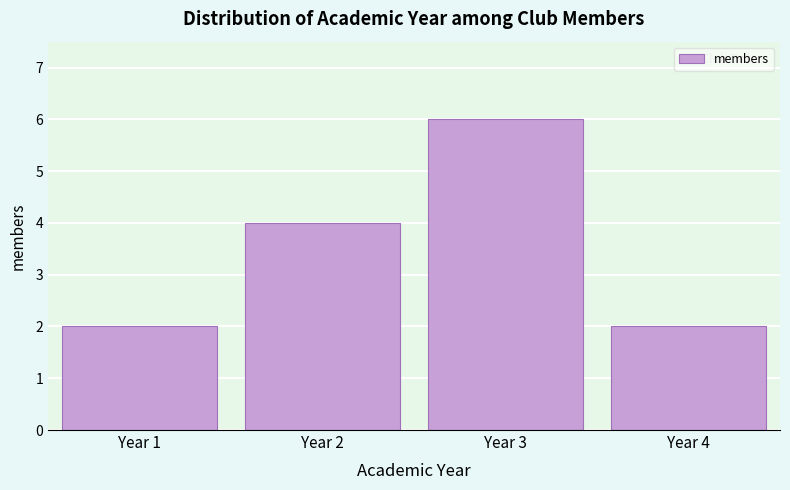

Reading right to left, list all the values displayed in this chart.

2	6	4	2